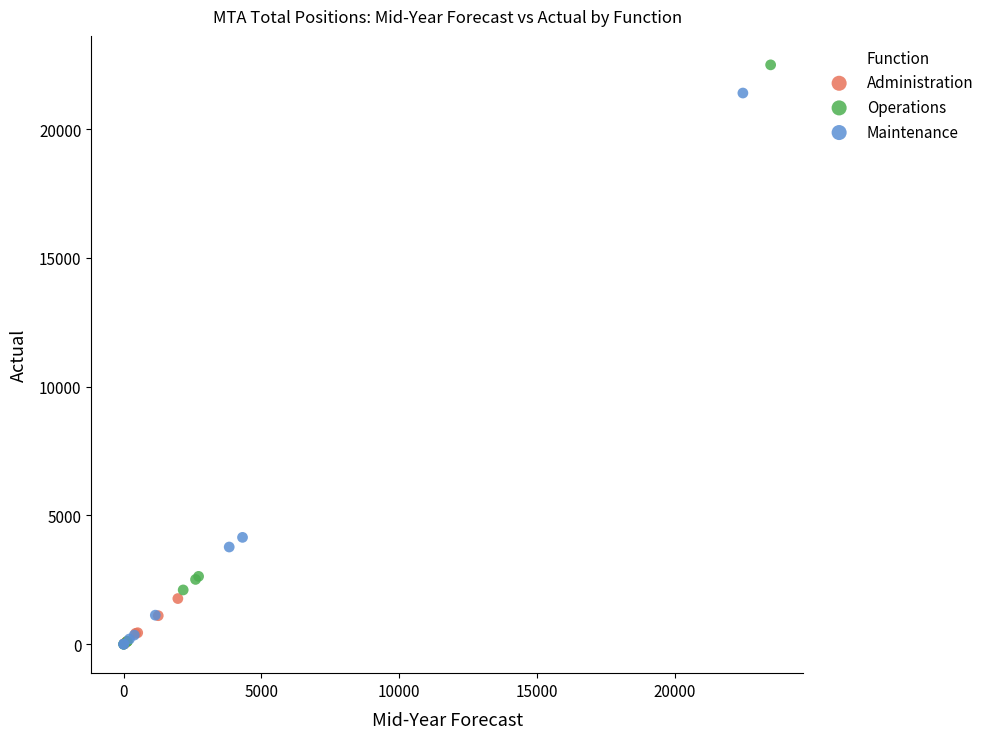

Which series contains the highest Y value?

Operations